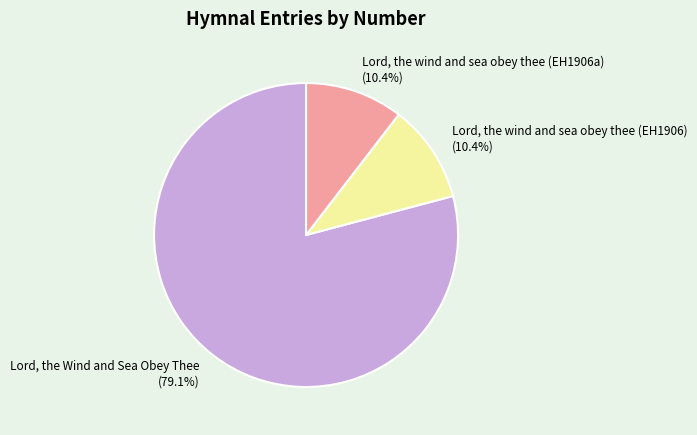

To the nearest percent, what portion does Lord, the wind and sea obey thee (EH1906) represent?

10%